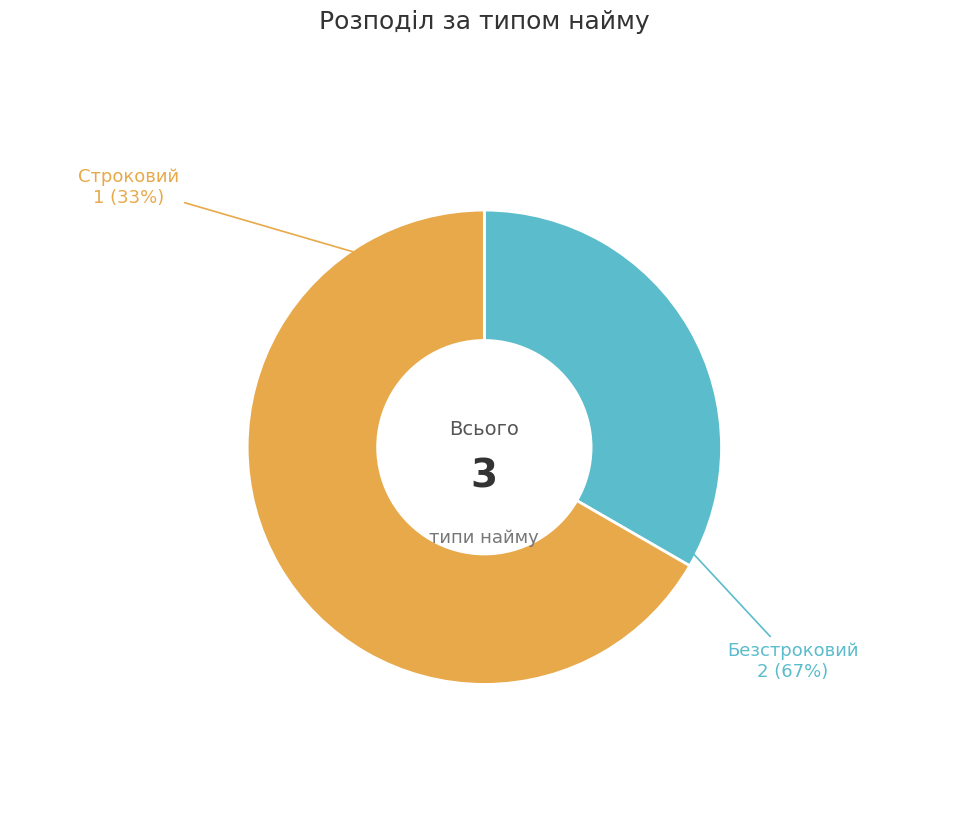

What is the change in value from Строковий to Безстроковий?

+1